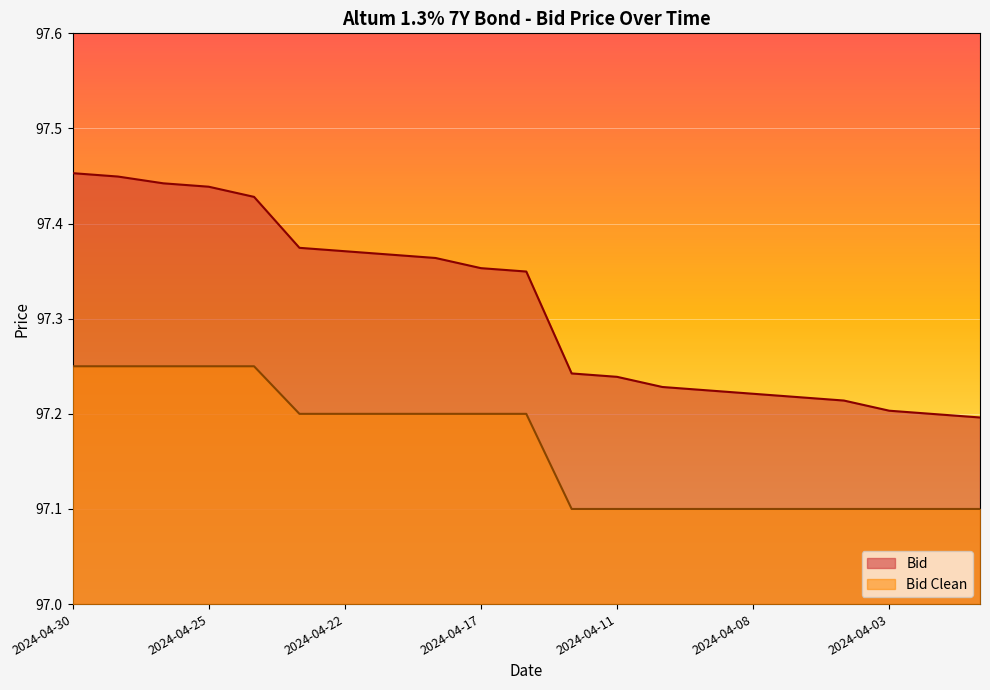

At which category is the sum across all series the highest?

2024-04-30